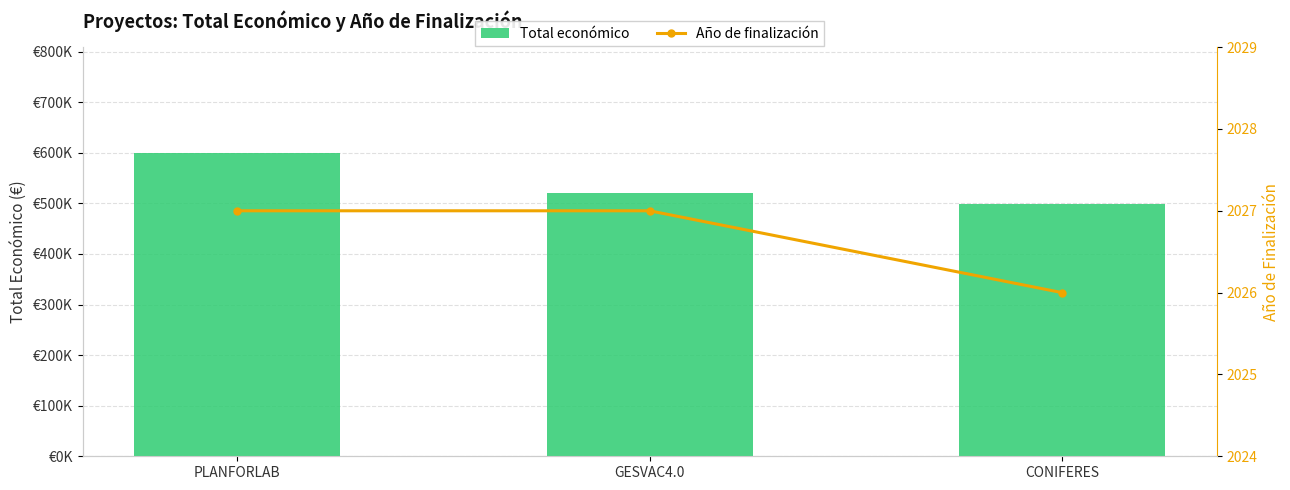

At which category is the sum across all series the highest?

PLANFORLAB